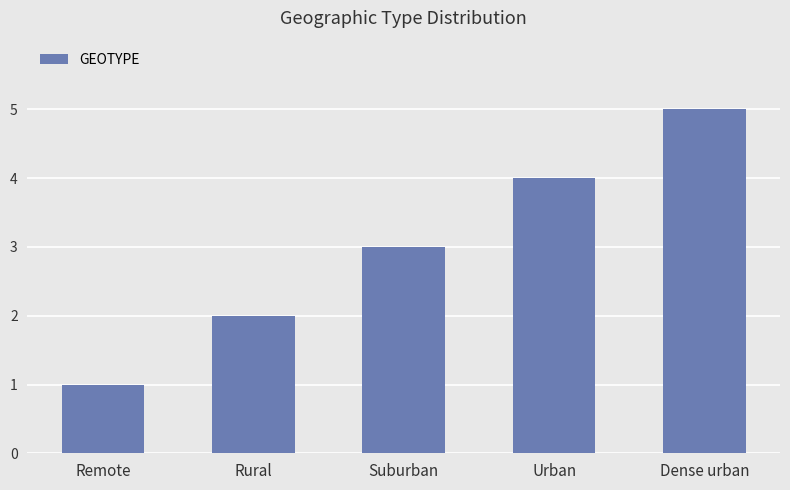

Rank the categories by value from lowest to highest.

Remote, Rural, Suburban, Urban, Dense urban